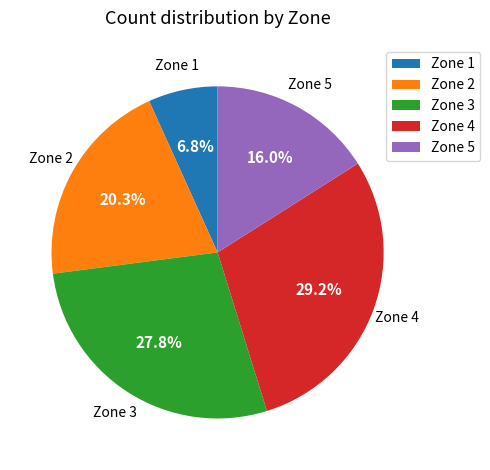

The Zone 4 slice represents 29% of the pie. True or false?

True